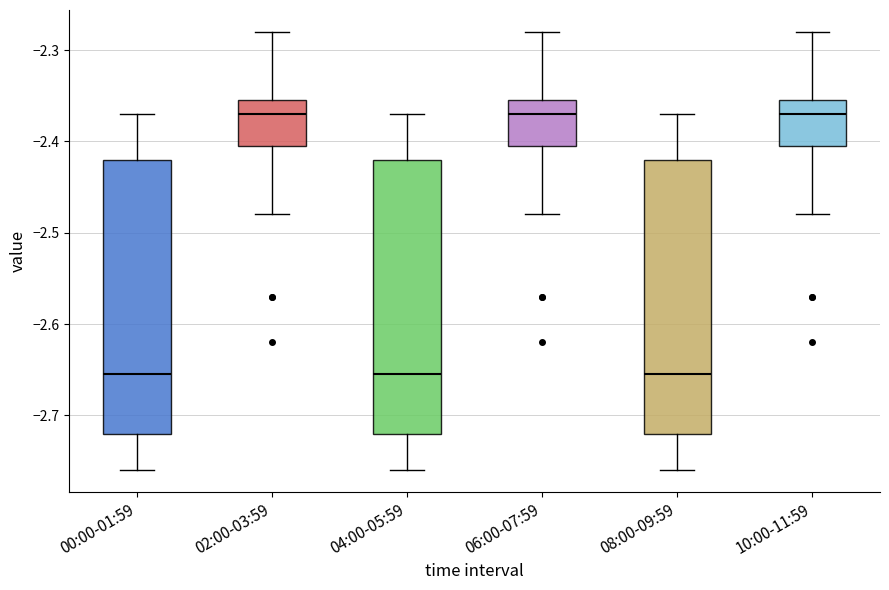

Where does the upper whisker of the box for 06:00-07:59 end on the y-axis? The values are not printed on the chart, so give them approximately, as read against the axis.

-2.28